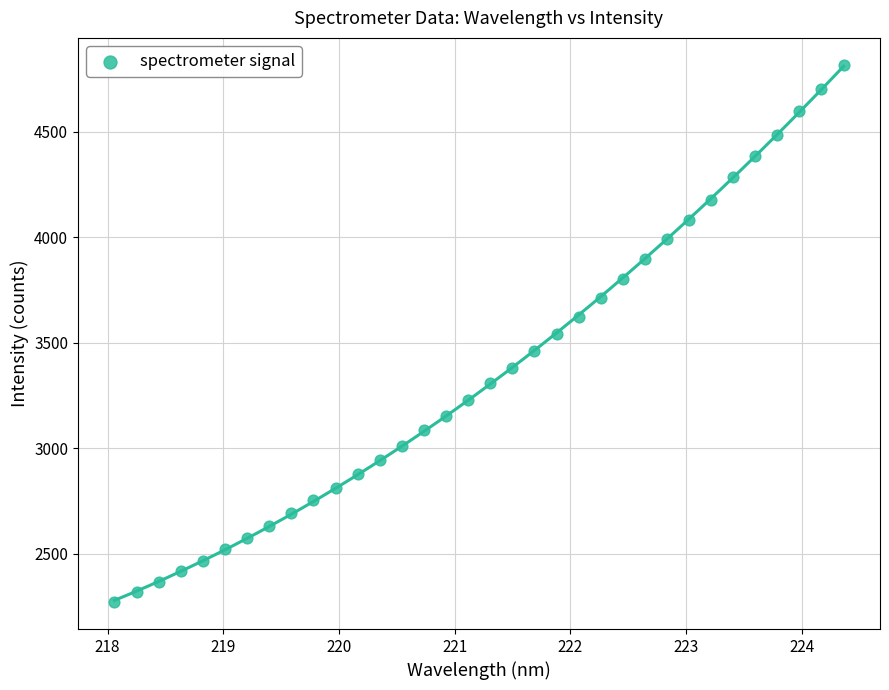

What is the range of X values (max minus min)?

6.3